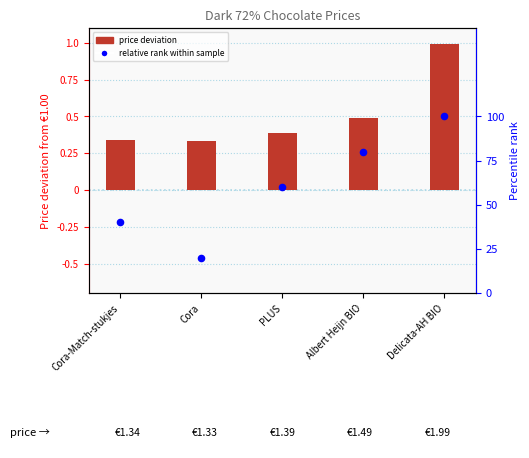

Which series contains the lowest Y value?

relative rank within sample